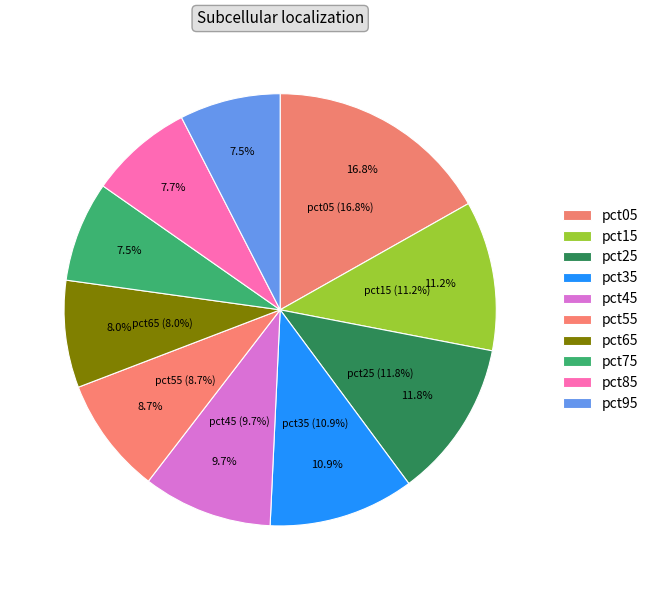

To the nearest percent, what is the combined percentage of pct95 and pct45?

17%